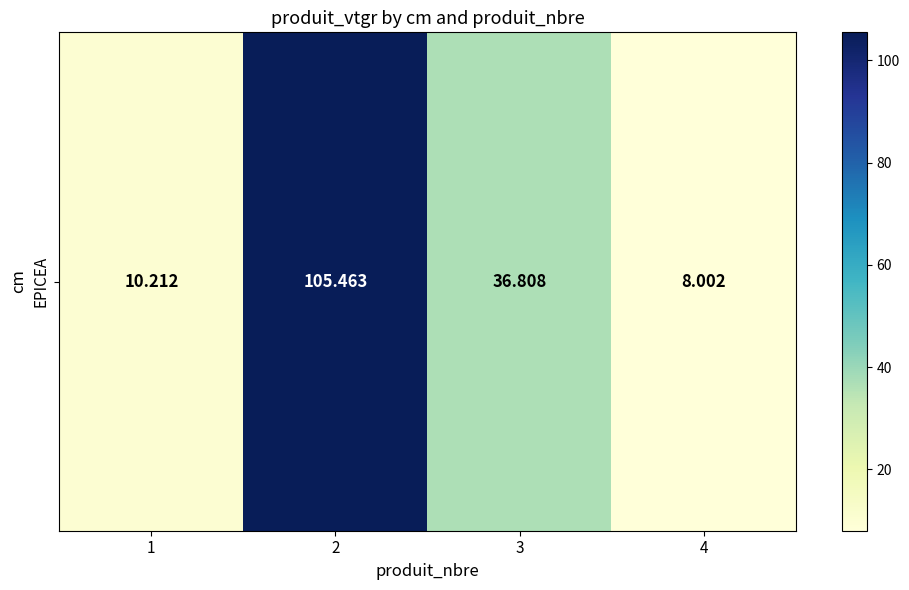

What is the change in value from 1 to 4?

-2.2